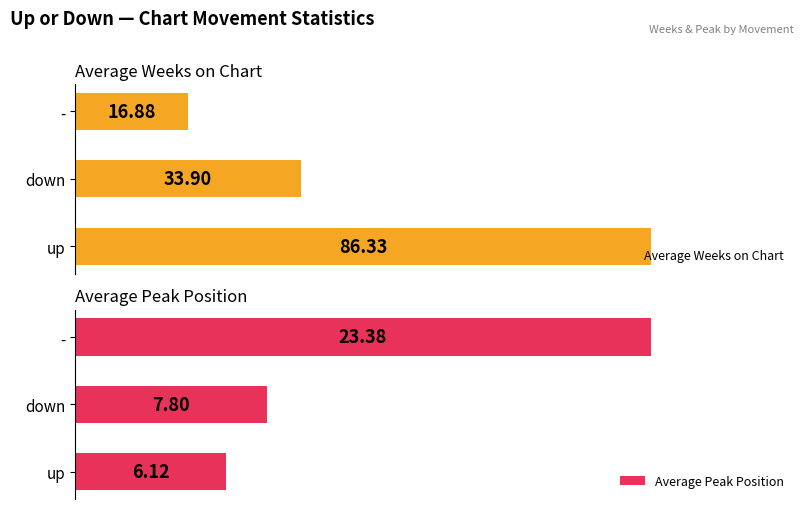

At which label does Average Weeks on Chart reach its peak?

up